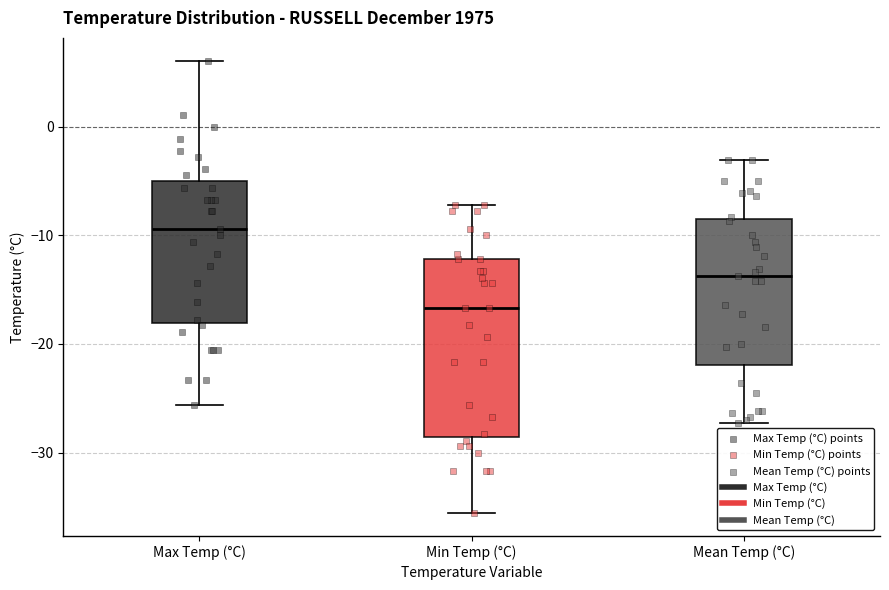

Reading left to right, transcribe this box plot: for each box, give where its median line is, the range the box spans, and where its two whiskers end, as read against the y-axis. The values are not printed on the chart, so give them approximately, as read against the axis.

Max Temp (°C): median -9, box -18 to -5, whiskers -26 to 6
Min Temp (°C): median -17, box -29 to -12, whiskers -36 to -7
Mean Temp (°C): median -14, box -22 to -8, whiskers -27 to -3